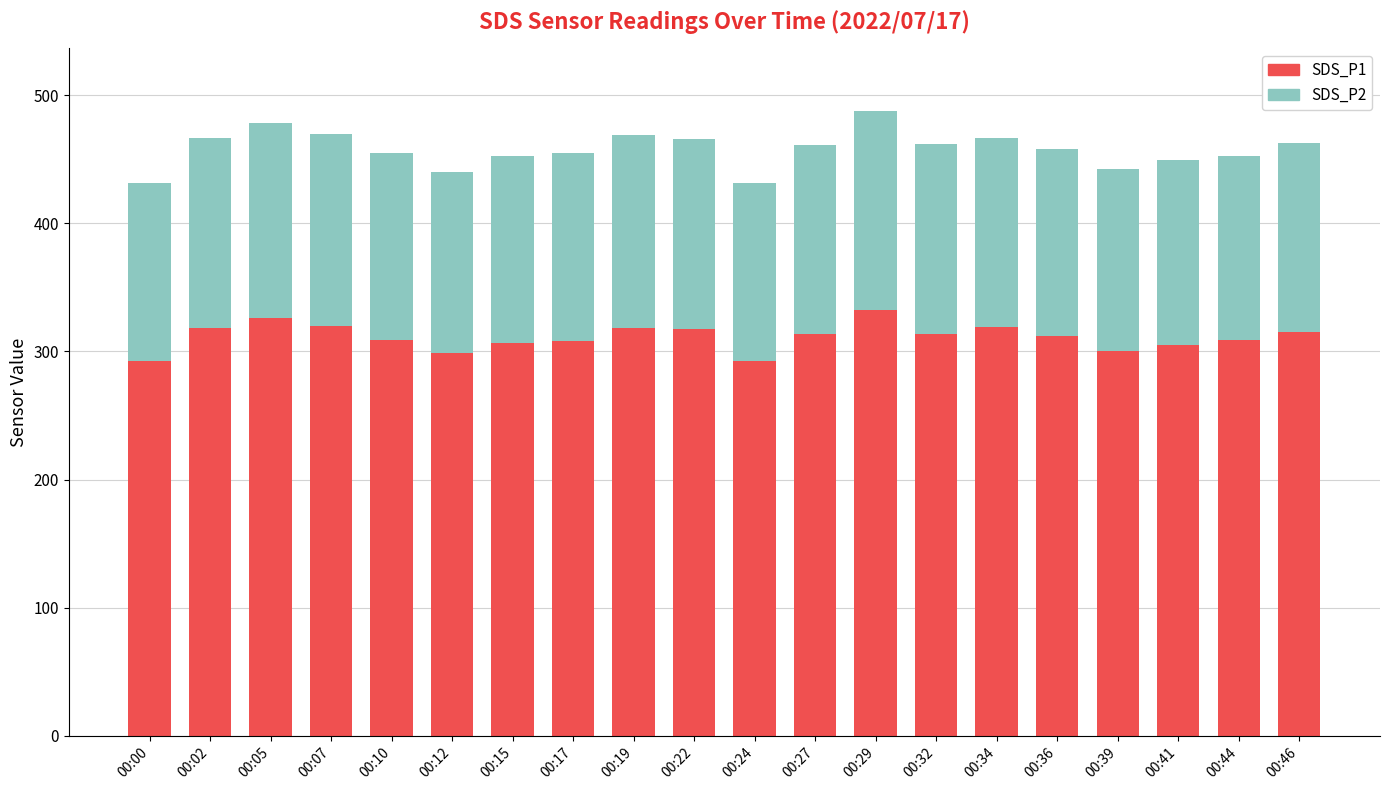

What is the minimum value for SDS_P1?

292.3